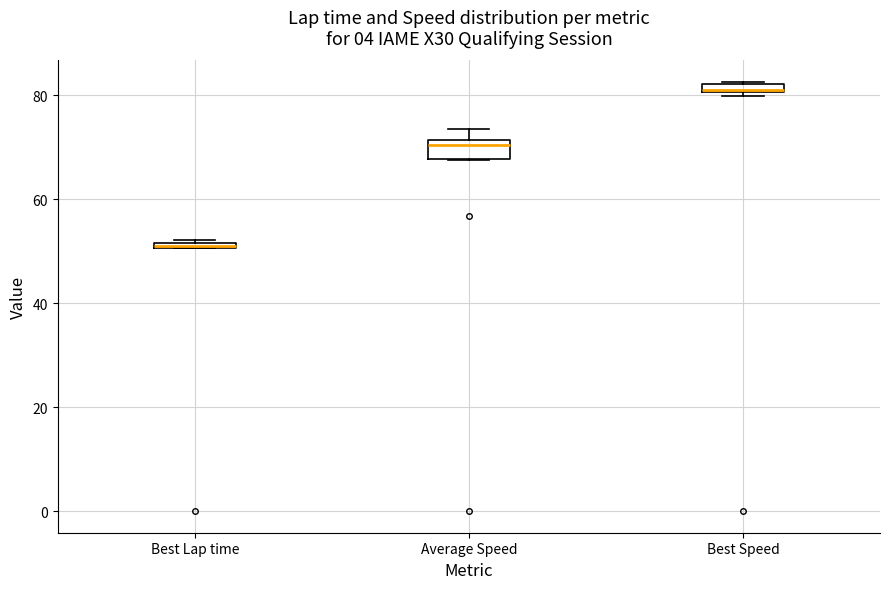

Comparing the boxes themselves (not the whiskers), which one is the tallest?

Average Speed